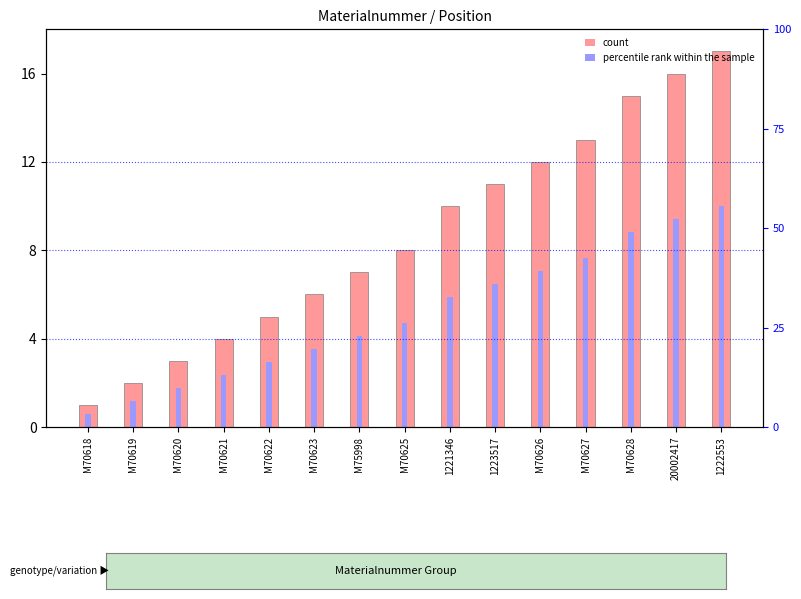

Rank the series by their average value, from highest to lowest.

count, percentile rank within the sample